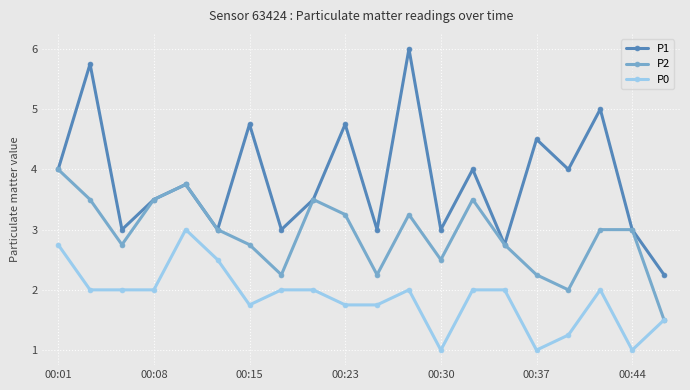

True or false: P1 has more than 0 points higher than both neighbors.

True